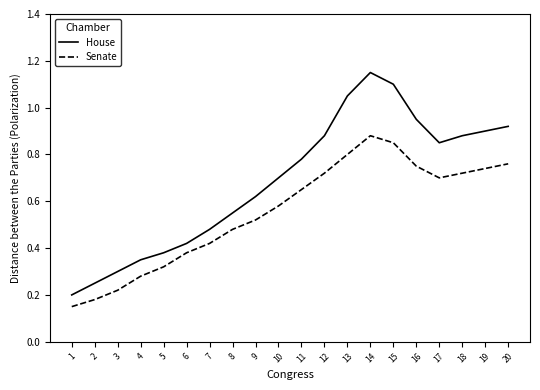

True or false: House and Senate cross at least once.

False